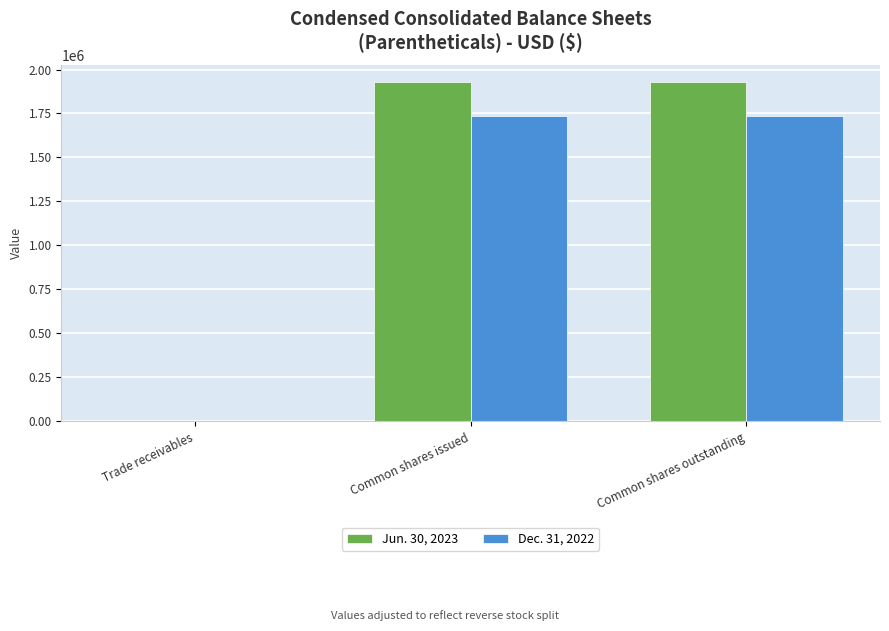

How many groups of bars are there?

3